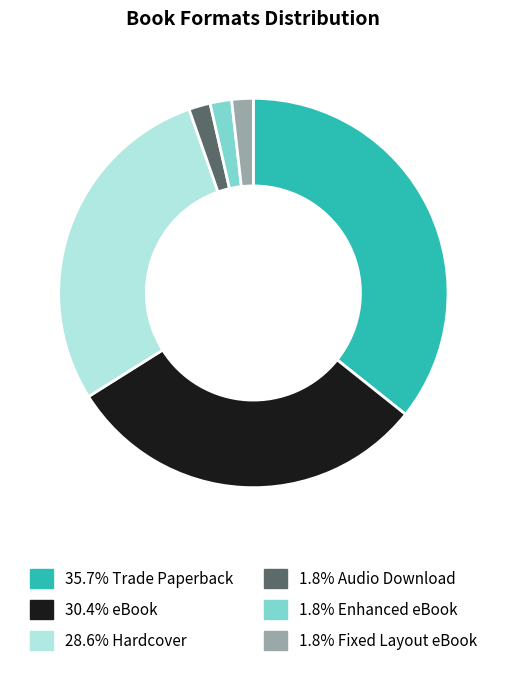

How many segments does this pie chart have?

6